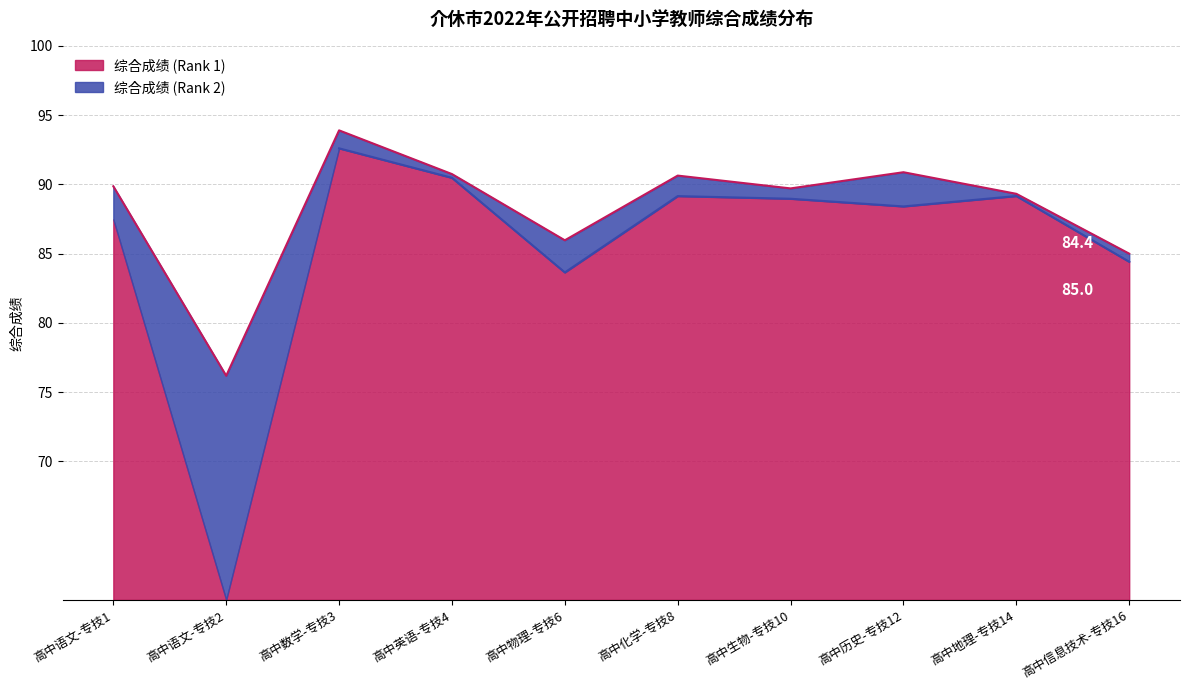

Where is the first local maximum?

高中数学-专技3